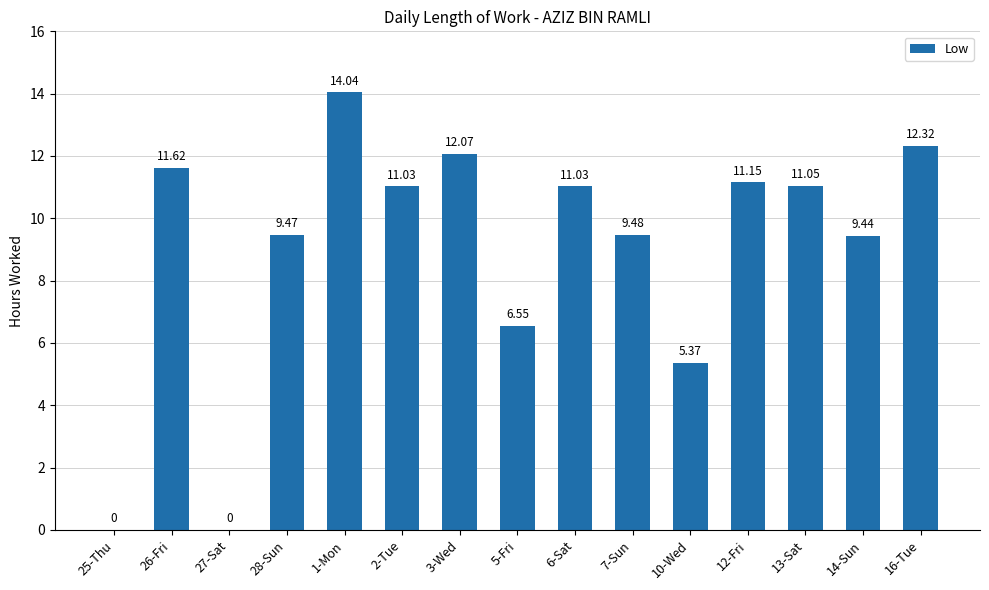

What is the average value?

9.0